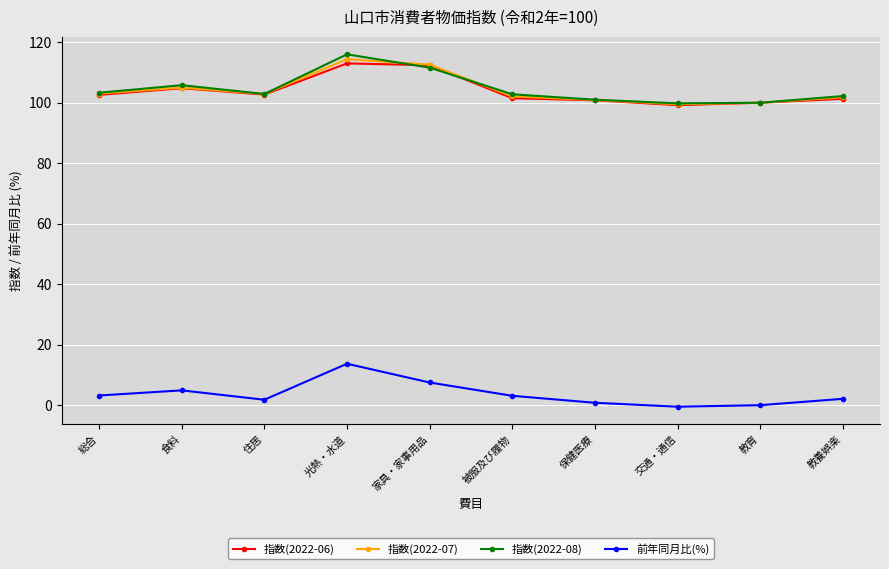

True or false: 前年同月比(%) and 指数(2022-08) intersect in this chart.

False